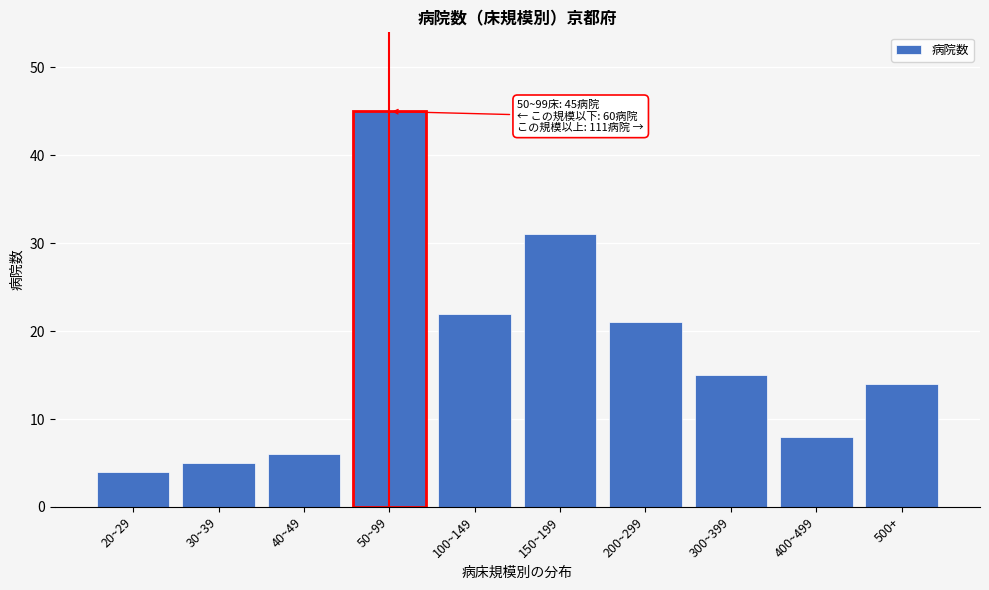

Reading right to left, list all the values displayed in this chart.

500+=14	400~499=8	300~399=15	200~299=21	150~199=31	100~149=22	50~99=45	40~49=6	30~39=5	20~29=4